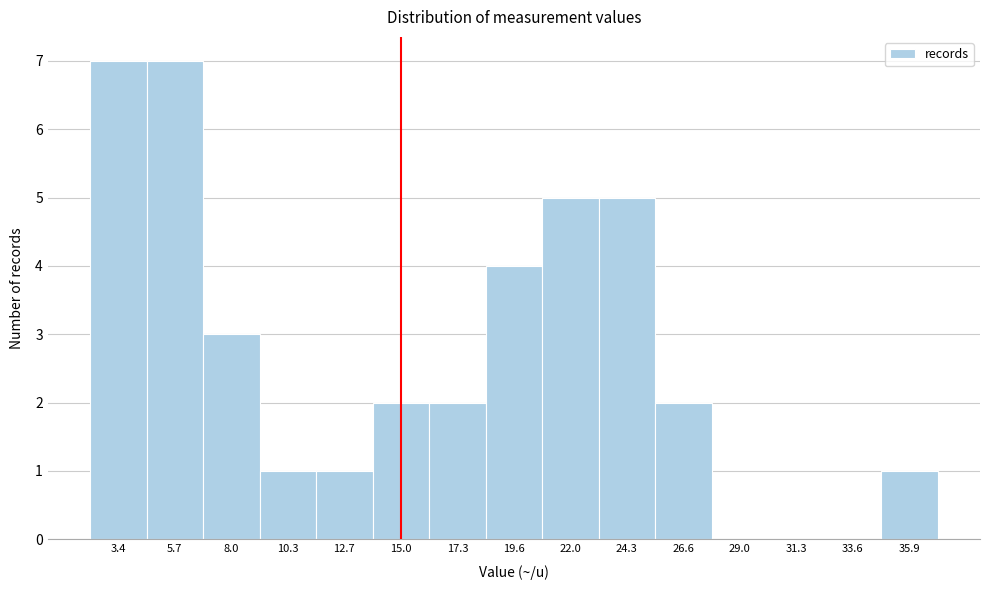

Reading left to right, transcribe this chart: for each bar, give the range it covers on the x-axis and its height. Neither the bar edges nor the heights are printed on the chart, so give them approximately, as read against the axes.

2.0 to 4.5: 7
4.5 to 7.0: 7
7.0 to 9.0: 3
9.0 to 11.5: 1
11.5 to 14.0: 1
14.0 to 16.0: 2
16.0 to 18.5: 2
18.5 to 21.0: 4
21.0 to 23.0: 5
23.0 to 25.5: 5
25.5 to 28.0: 2
28.0 to 30.0: 0
30.0 to 32.5: 0
32.5 to 35.0: 0
35.0 to 37.0: 1